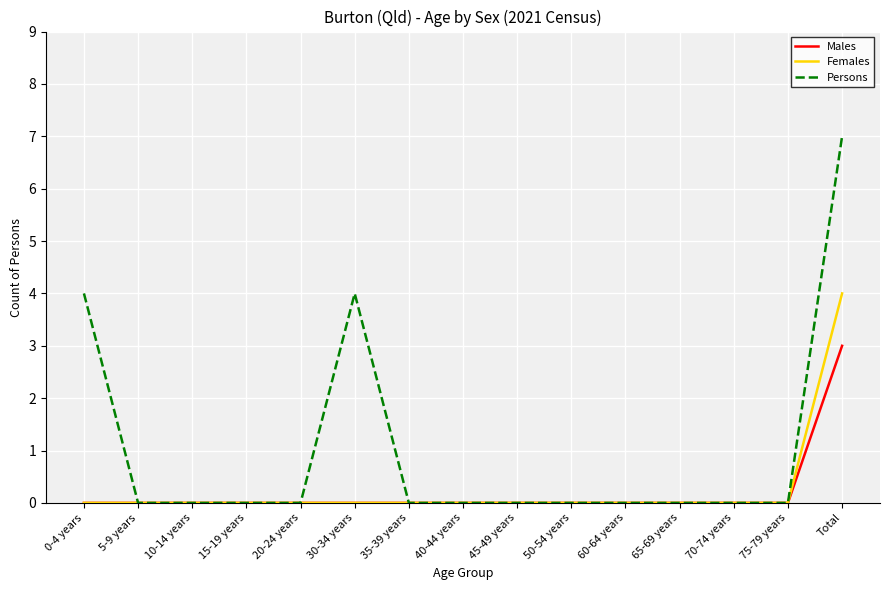

What position from the left is 40-44 years?

8